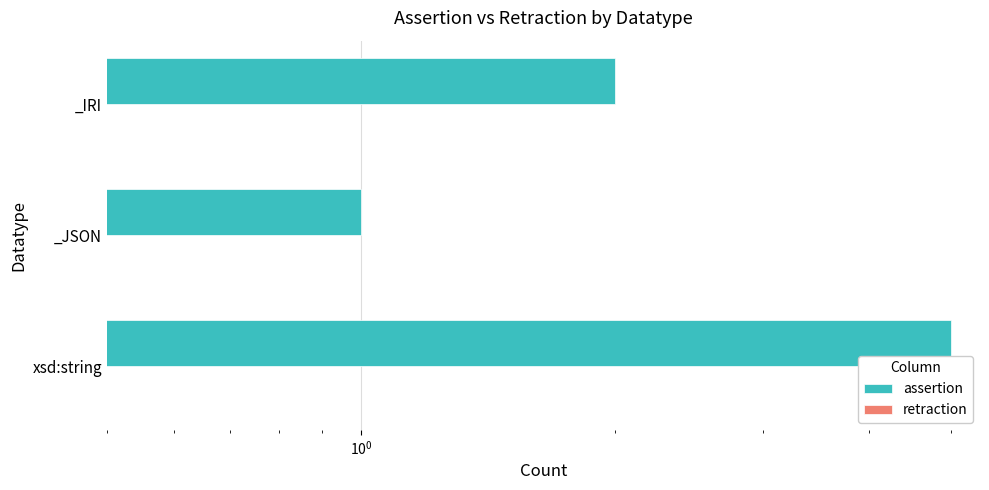

Is the value of retraction at $\mathdefault{10^{-2}}$ greater than the value of assertion at $\mathdefault{10^{-1}}$?

No